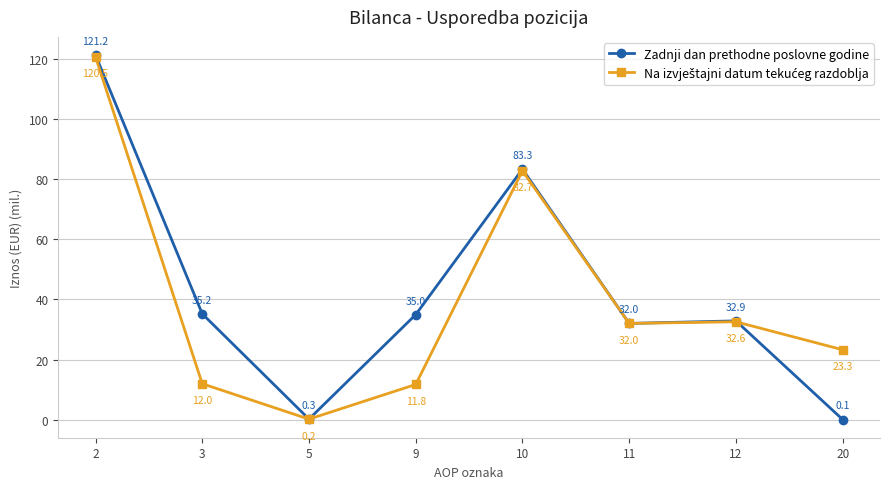

List the labels in order of Zadnji dan prethodne poslovne godine value, largest first.

2, 10, 3, 9, 12, 11, 5, 20